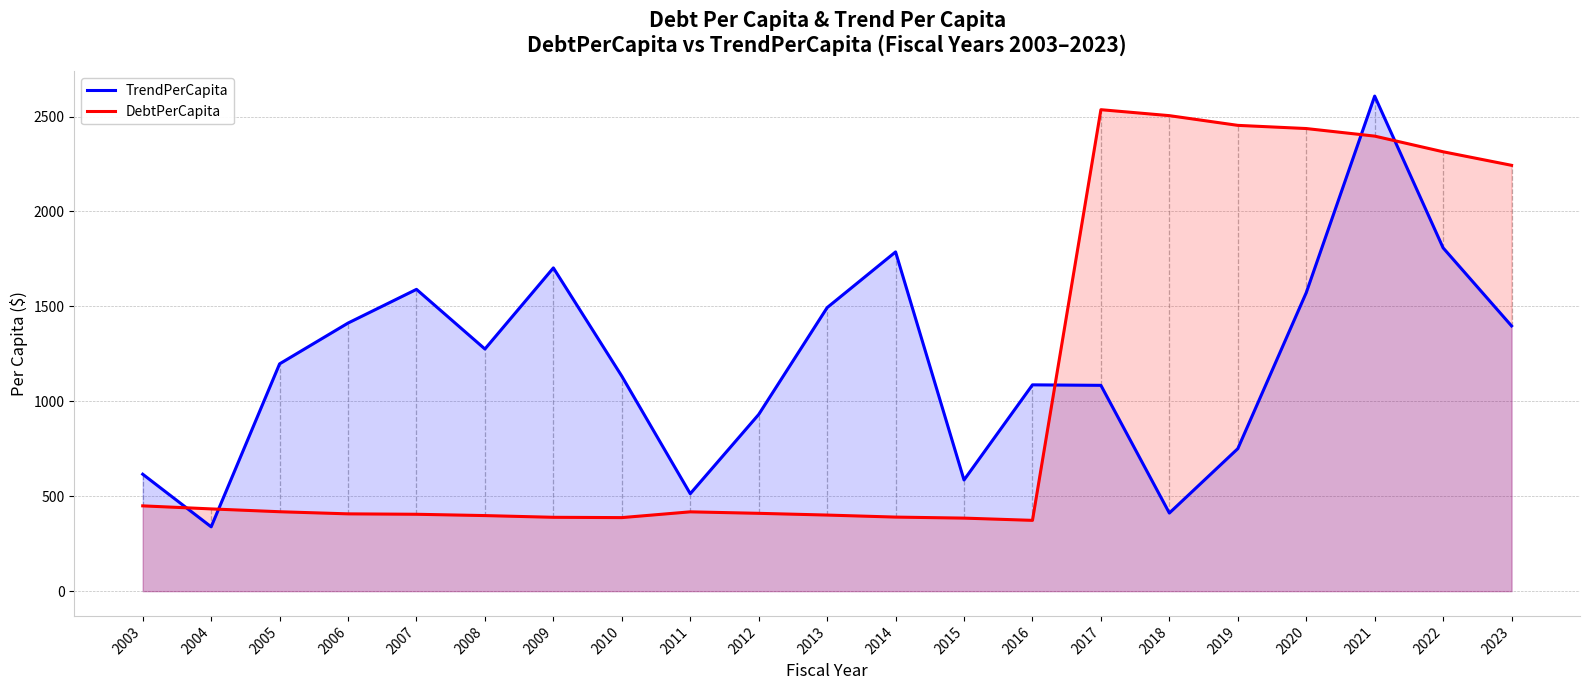

How many lines are shown in the chart?

2